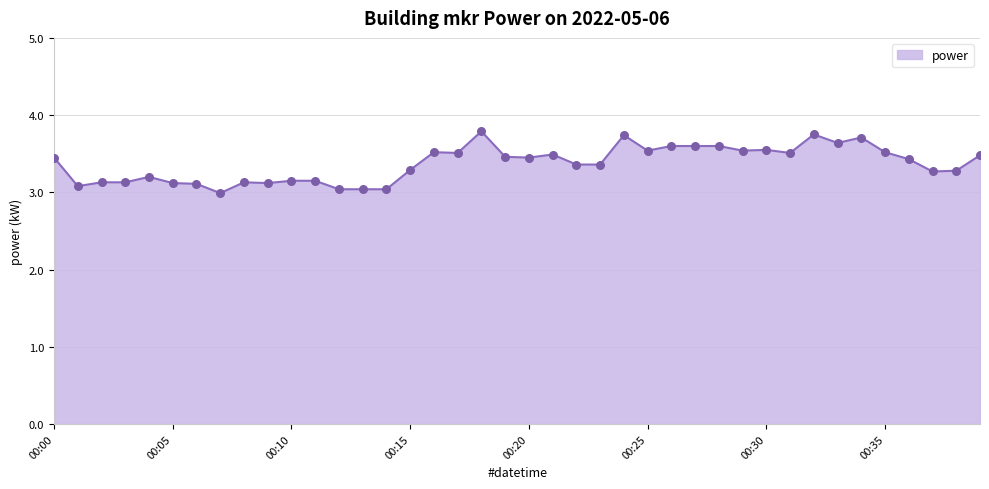

What is the minimum value shown in the chart?

3.0